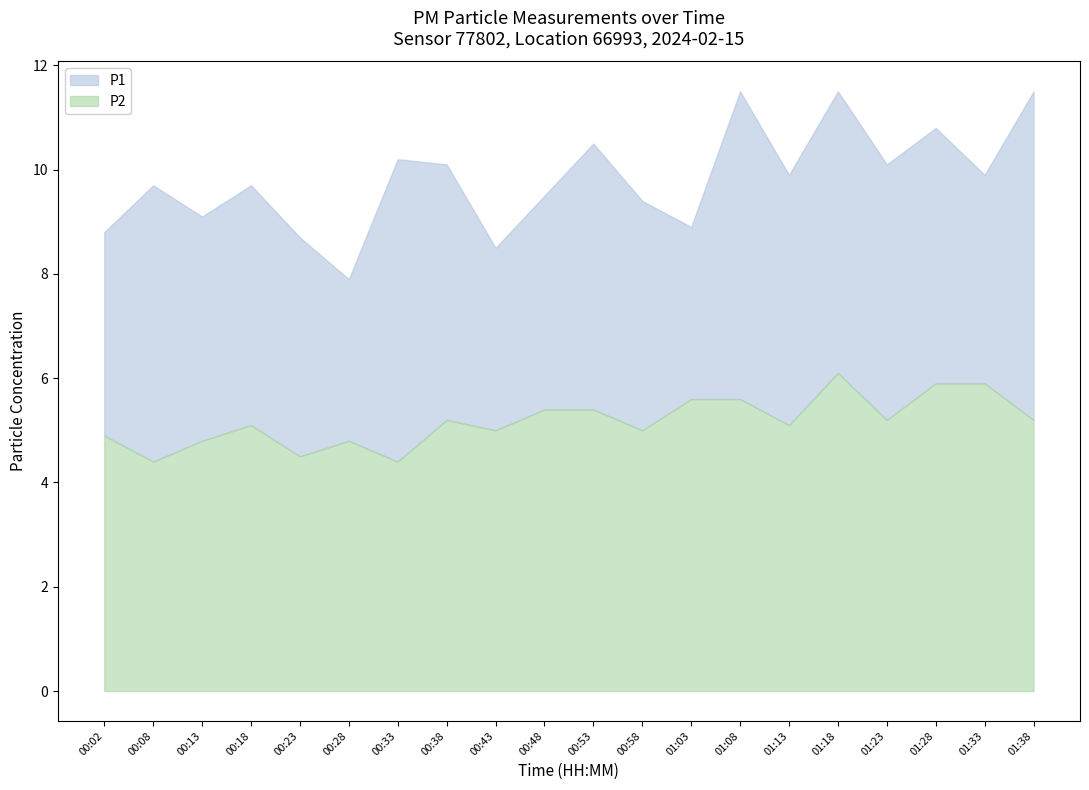

Reading left to right, what are all the values shown in this chart?

P1: 00:02=8.8	00:08=9.7	00:13=9.1	00:18=9.7	00:23=8.7	00:28=7.9	00:33=10.2	00:38=10.1	00:43=8.5	00:48=9.5	00:53=10.5	00:58=9.4	01:03=8.9	01:08=11.5	01:13=9.9	01:18=11.5	01:23=10.1	01:28=10.8	01:33=9.9	01:38=11.5
P2: 00:02=4.9	00:08=4.4	00:13=4.8	00:18=5.1	00:23=4.5	00:28=4.8	00:33=4.4	00:38=5.2	00:43=5.0	00:48=5.4	00:53=5.4	00:58=5.0	01:03=5.6	01:08=5.6	01:13=5.1	01:18=6.1	01:23=5.2	01:28=5.9	01:33=5.9	01:38=5.2